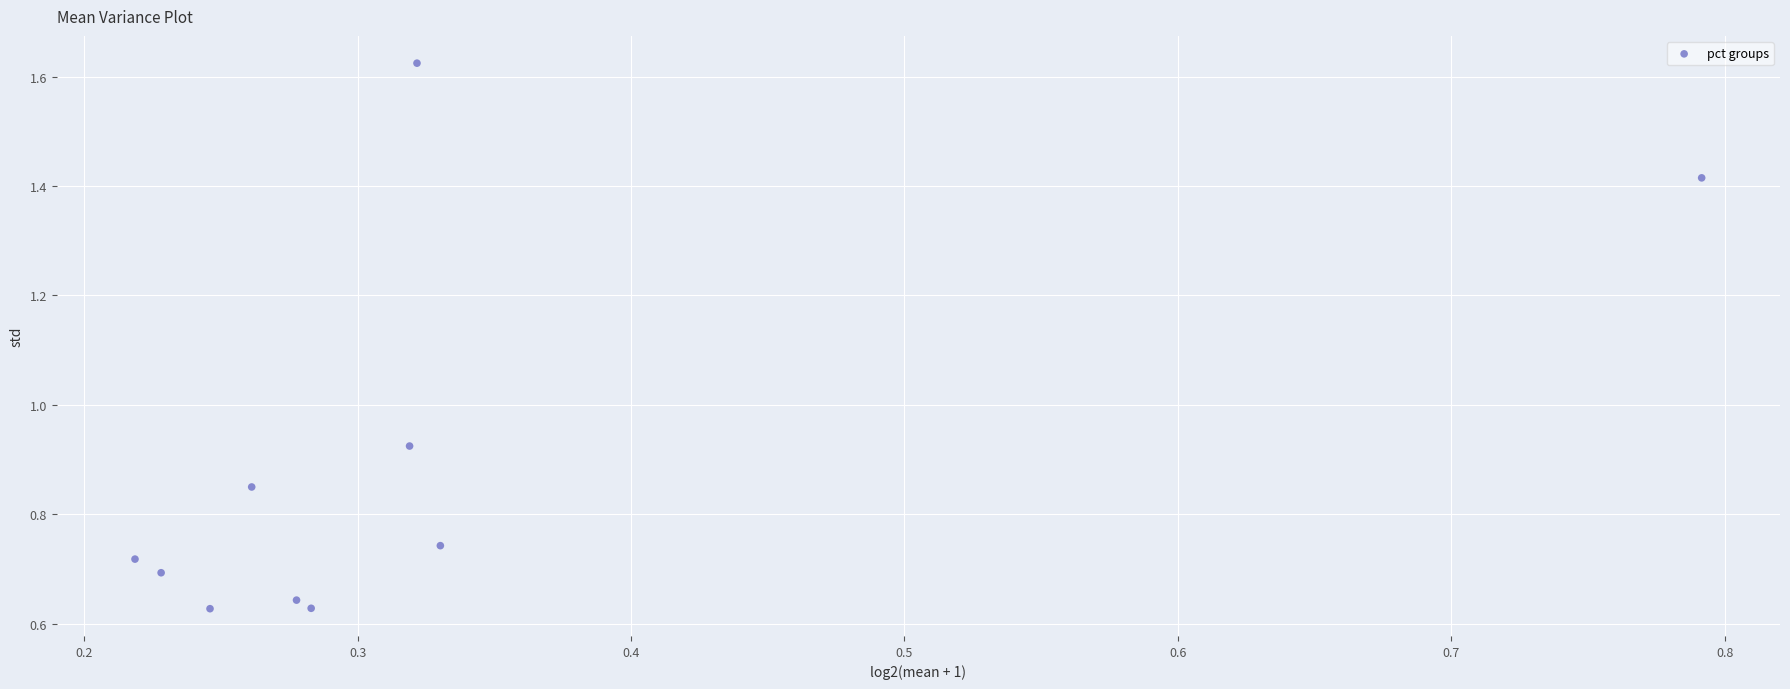

What is the range of Y values (max minus min)?

1.0